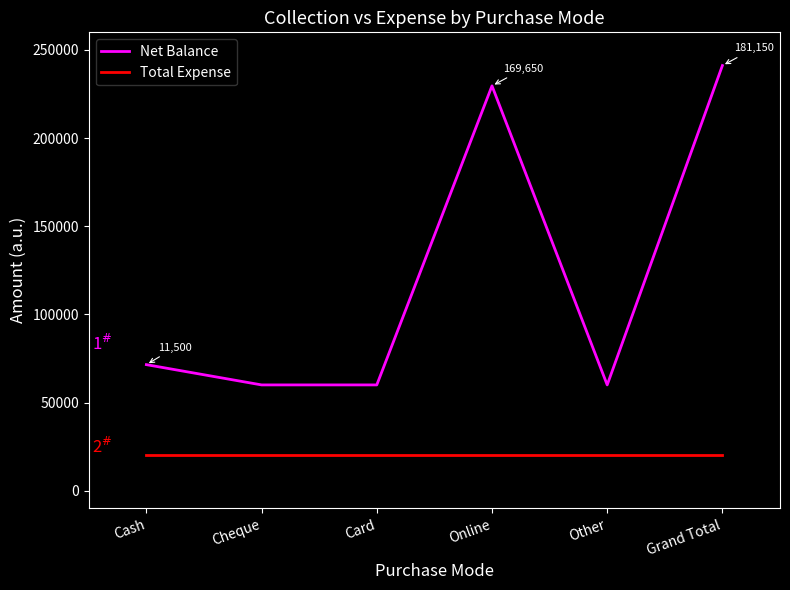

The value of Total Expense at Grand Total is 6240. True or false?

False